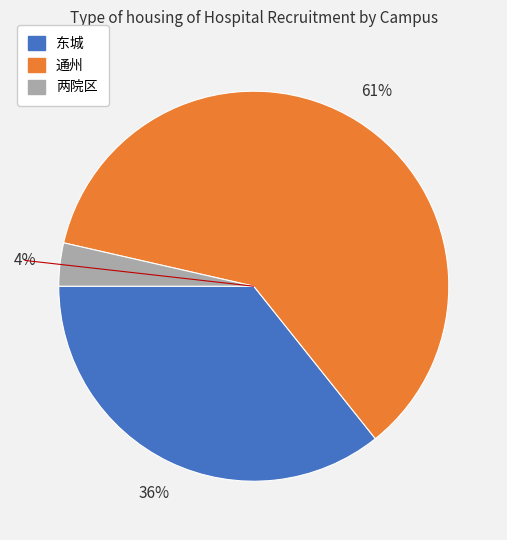

How many slices are in this pie chart?

3